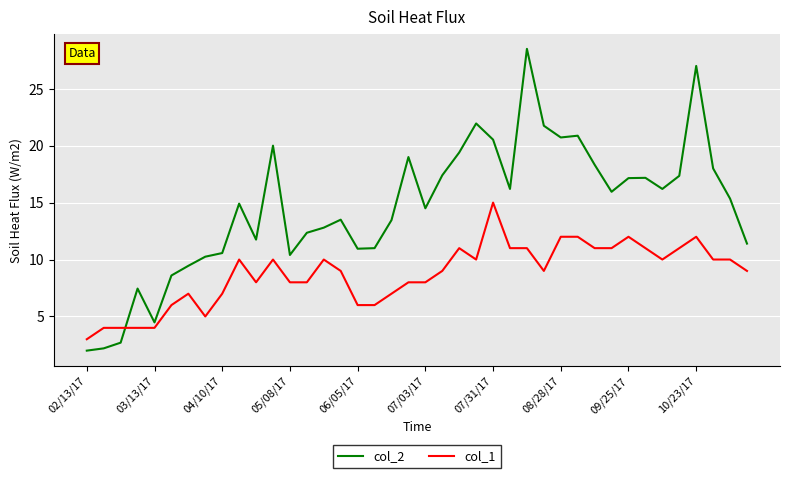

List the series in order of their overall mean, lowest first.

col_1, col_2